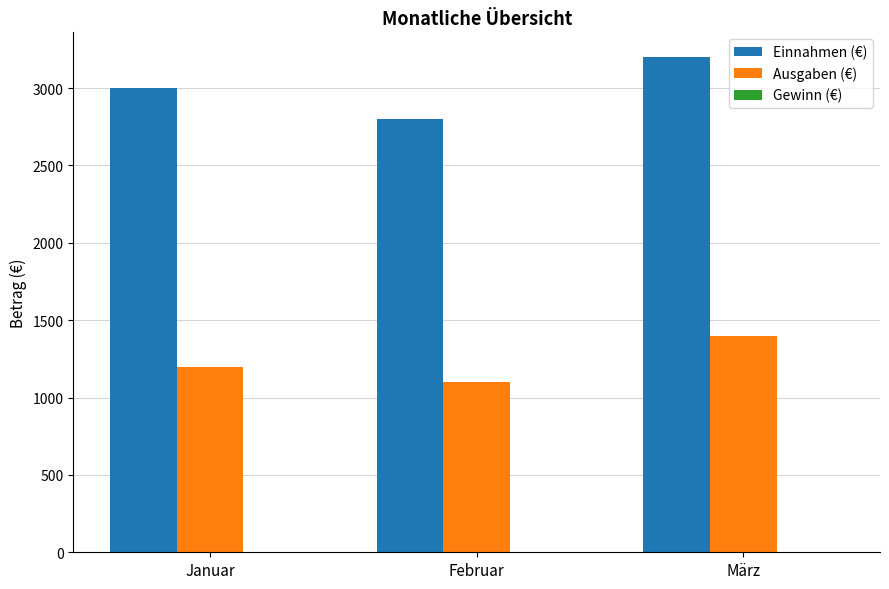

The Ausgaben (€) series shows 1100 at Februar. True or false?

True